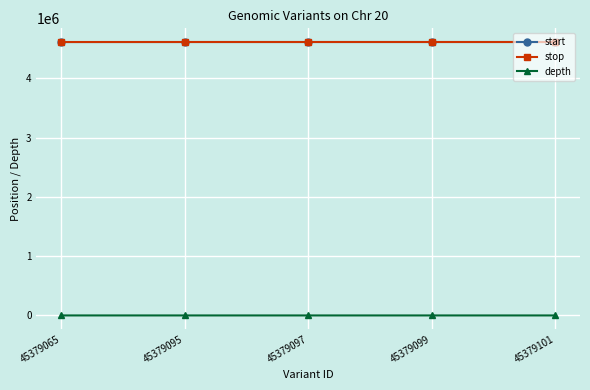

What is the value of the start point at the 3rd from the left?

4611779